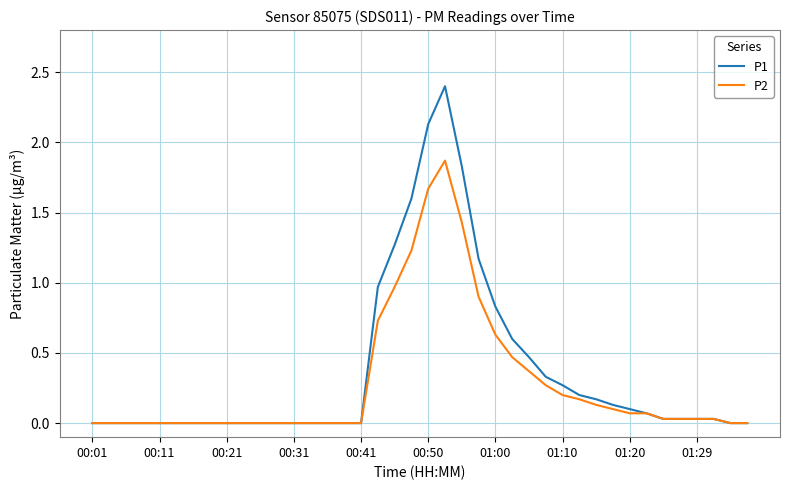

Which series has the widest spread of values?

P1